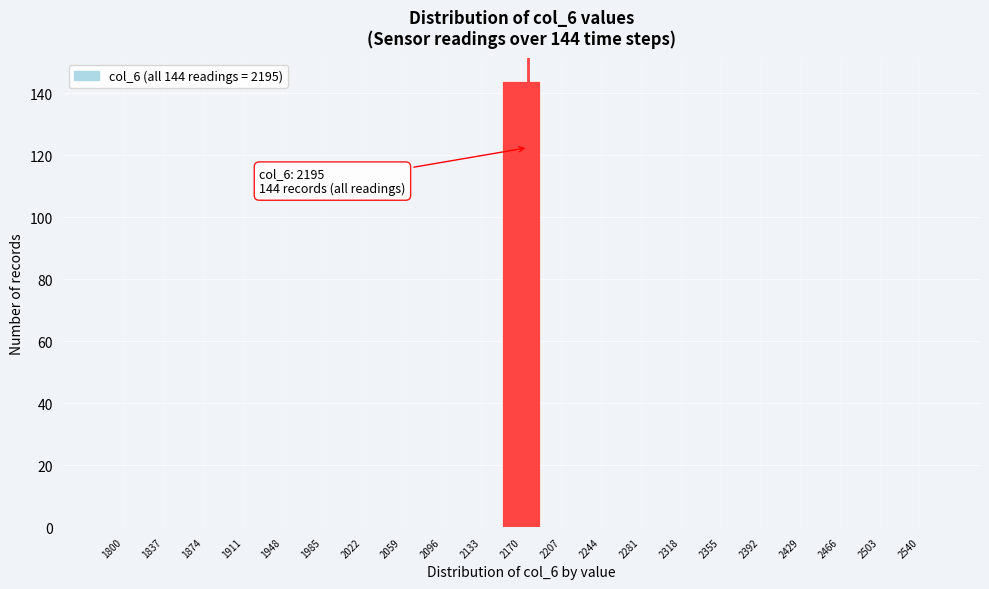

Reading left to right, extract all data points from this chart.

1800=0	1837=0	1874=0	1911=0	1948=0	1985=0	2022=0	2059=0	2096=0	2133=0	2170=144	2207=0	2244=0	2281=0	2318=0	2355=0	2392=0	2429=0	2466=0	2503=0	2540=0